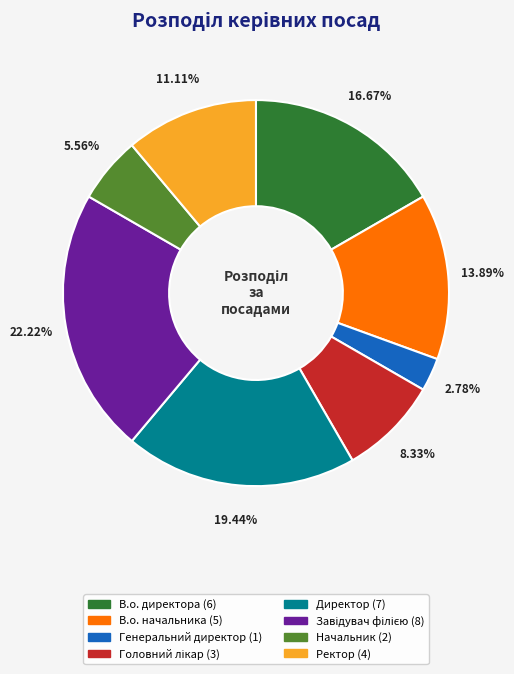

Do Генеральний директор and Ректор together represent more than half of the pie?

No